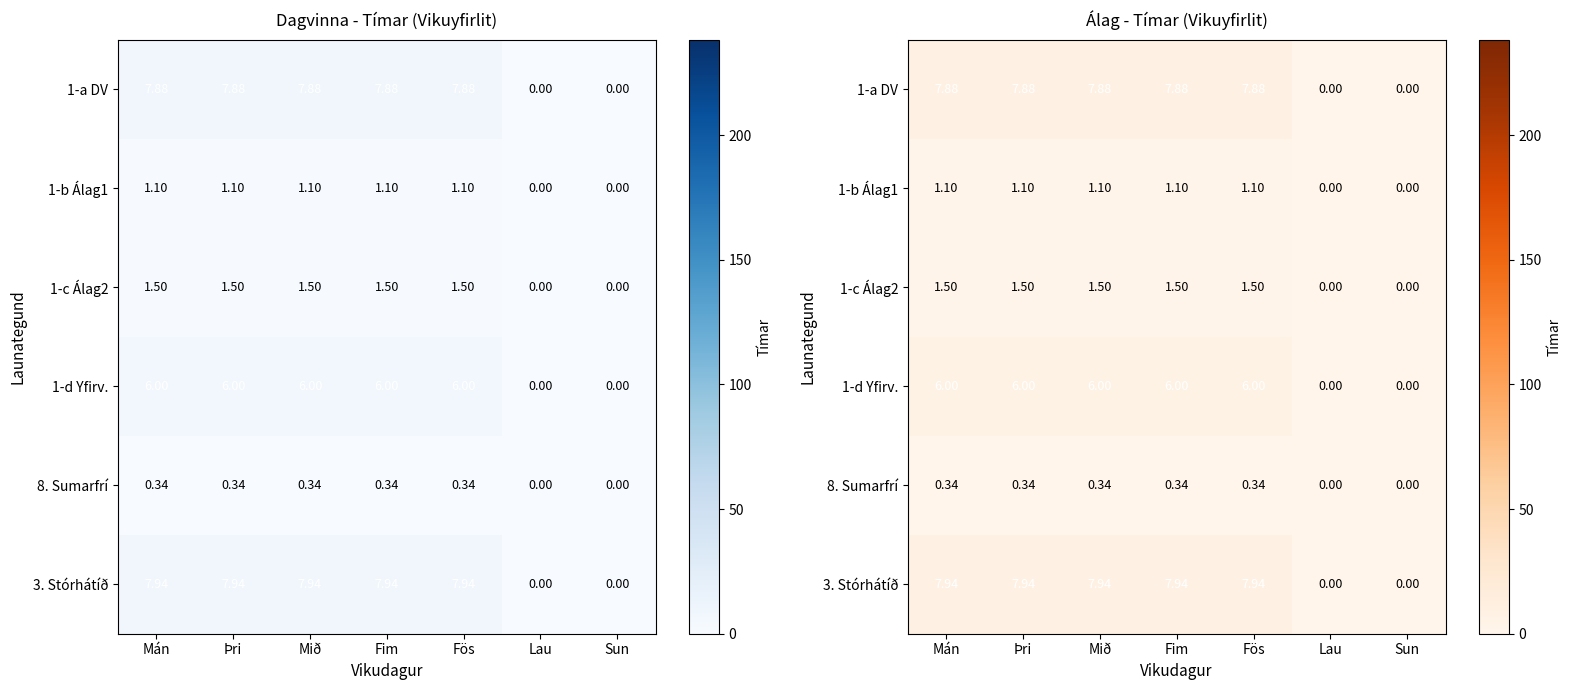

At which label does 8. Sumarfrí reach its peak?

Mán